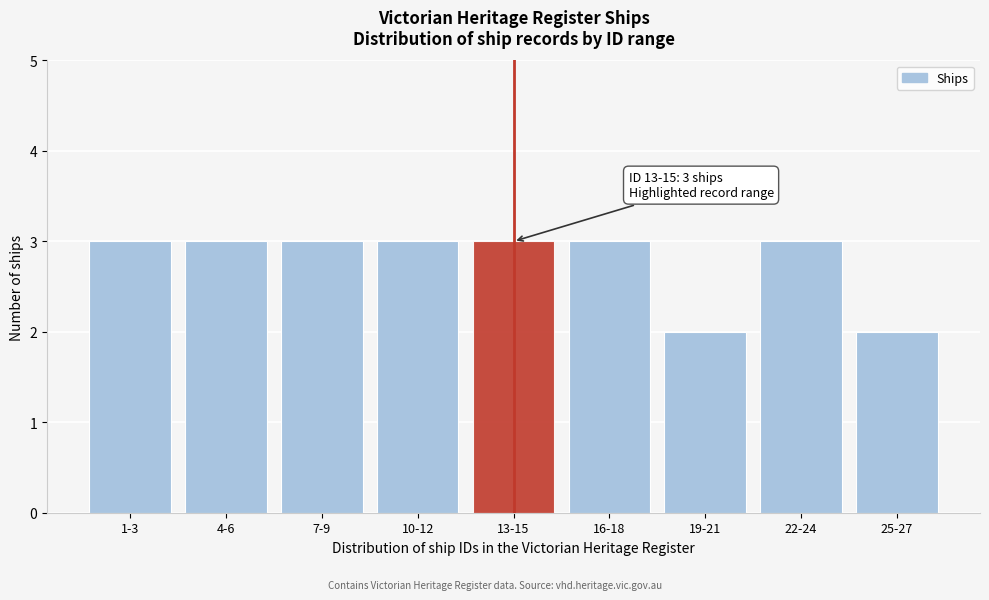

Reading left to right, list all the values displayed in this chart.

3	3	3	3	3	3	2	3	2